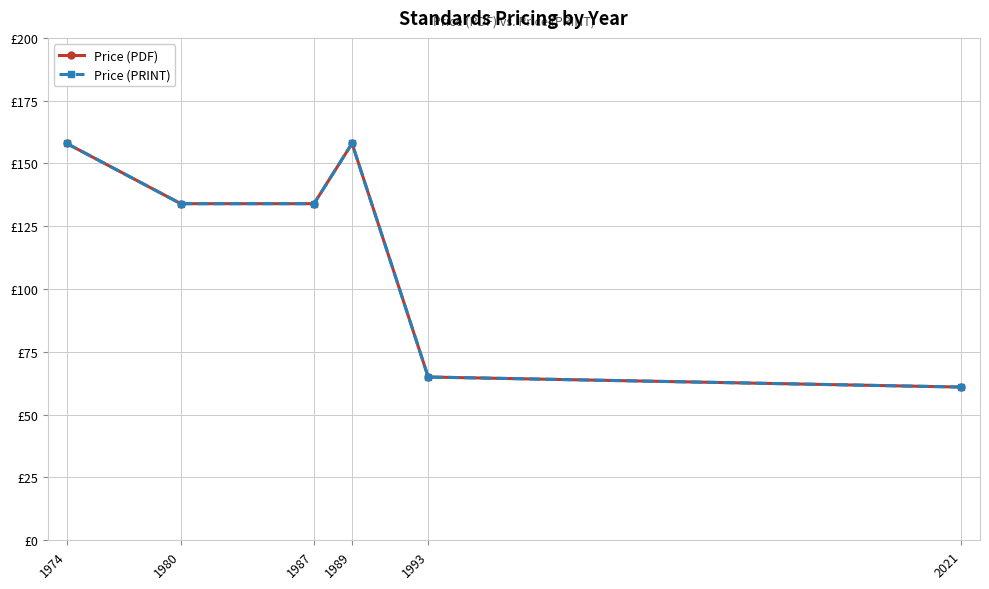

List the labels in order of Price (PRINT) value, largest first.

1974, 1989, 1980, 1987, 1993, 2021